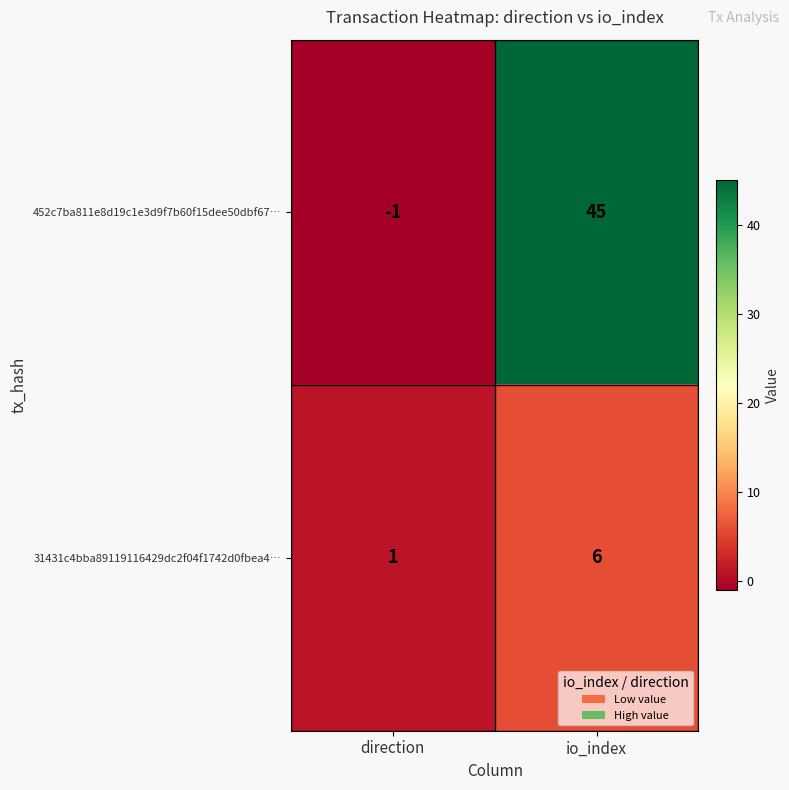

Reading left to right, what are all the values shown in this chart?

452c7ba811e8d19c1e3d9f7b60f15dee50dbf67…: direction=-1	io_index=45
31431c4bba89119116429dc2f04f1742d0fbea4…: direction=1	io_index=6